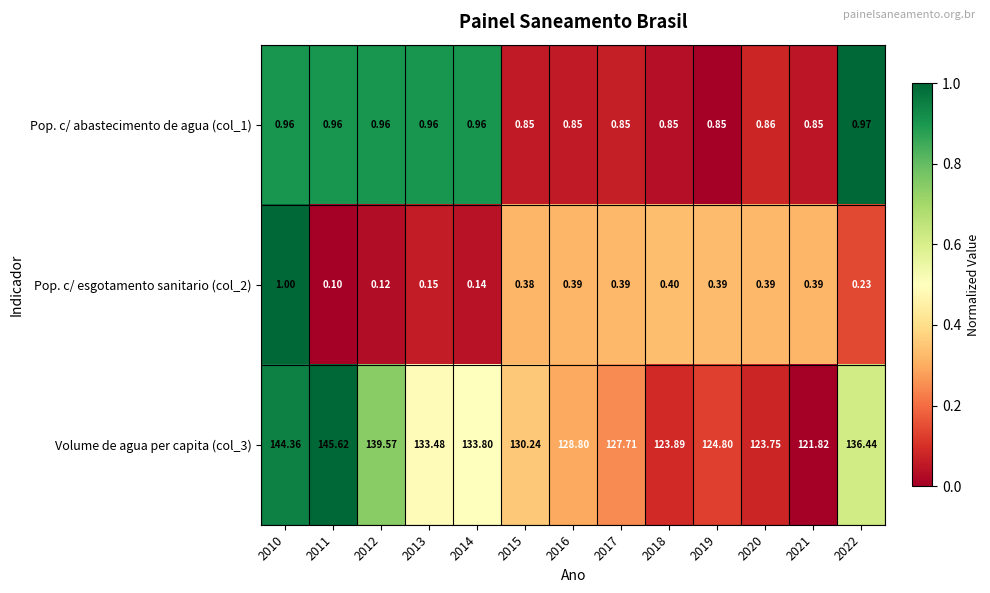

Is the value of Pop. c/ abastecimento de agua (col_1) at 2010 greater than the value of Volume de agua per capita (col_3) at 2011?

No